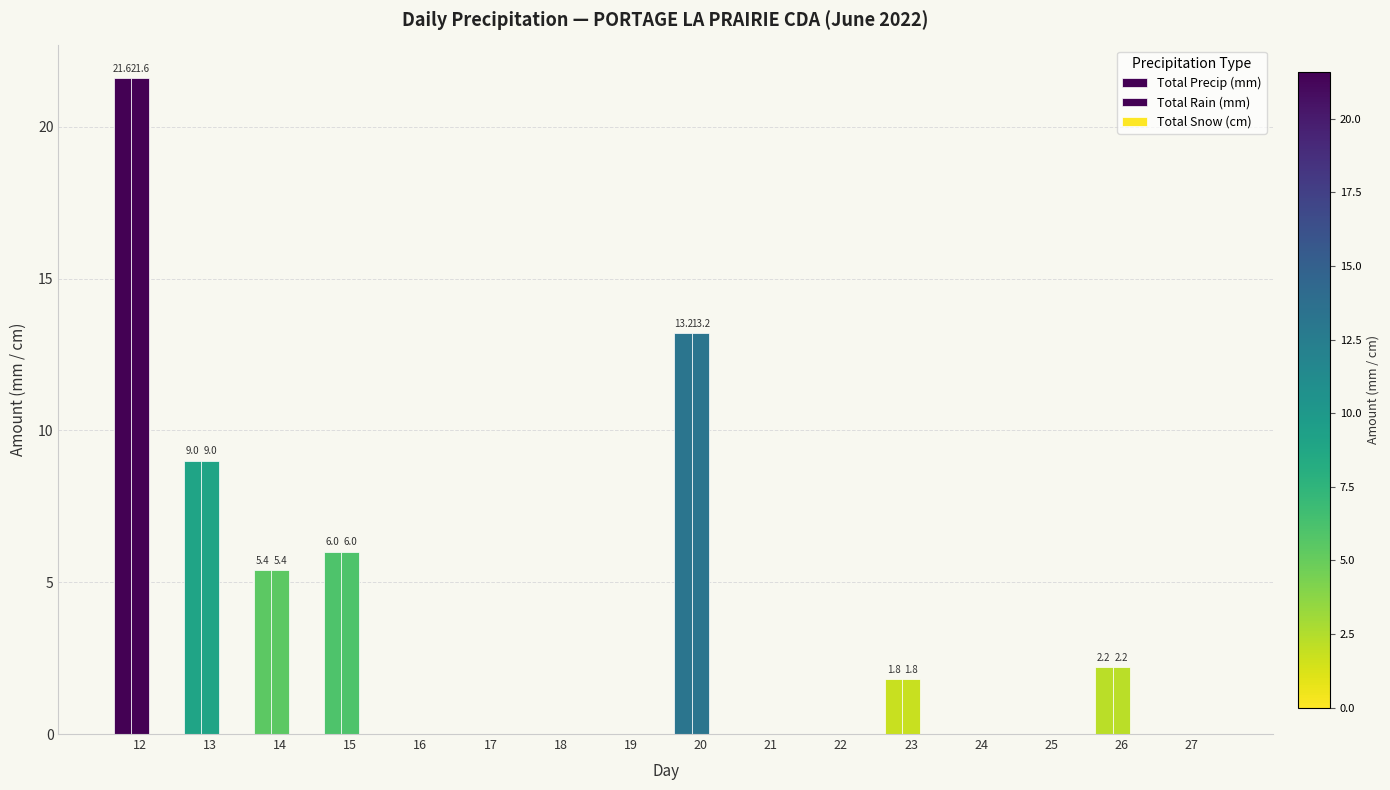

Does the chart contain stacked bars?

No